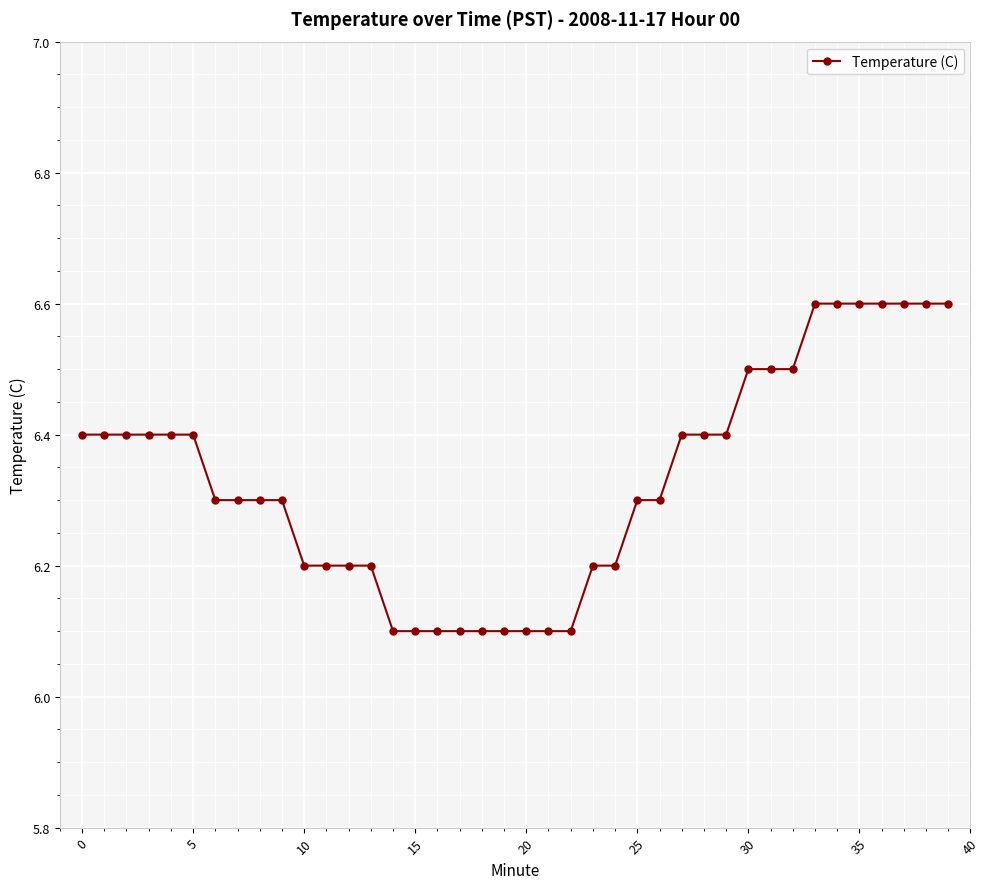

What is the average value?

6.3